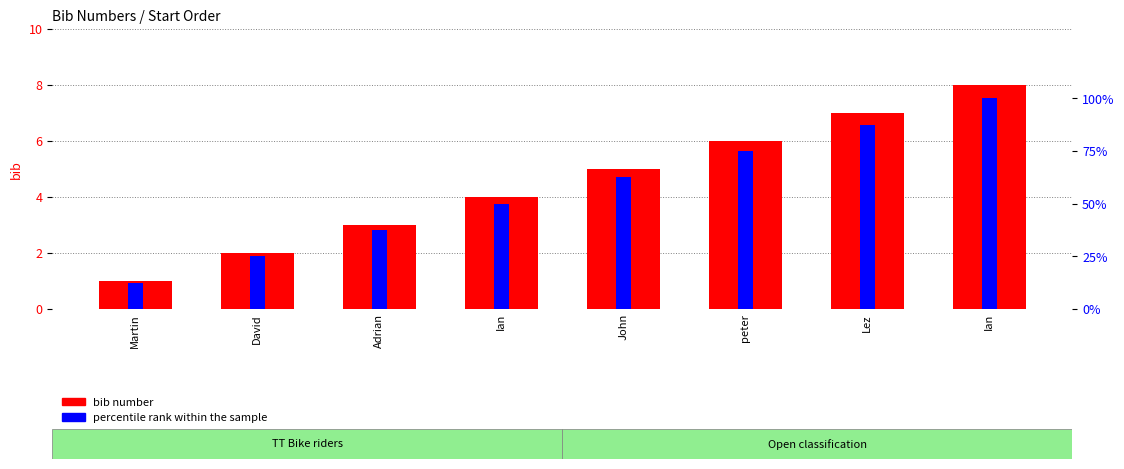

What is the greatest value displayed?

100.0